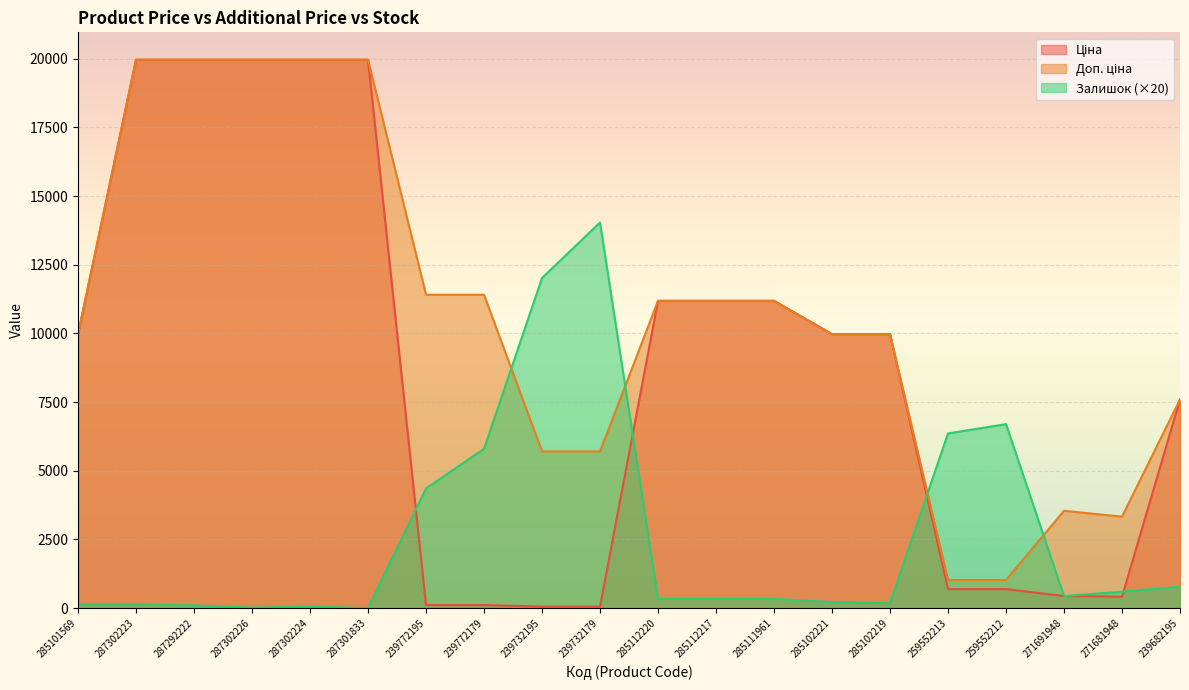

Reading left to right, list all the values displayed in this chart.

Ціна: 9975.0	19964.2	19964.2	19964.2	19964.2	19964.2	114.1	114.1	57.0	57.0	11188.2	11188.2	11188.2	9975.0	9975.0	693.7	693.7	443.1	416.6	7596.5
Доп. ціна: 9975.0	19964.2	19964.2	19964.2	19964.2	19964.2	11410.0	11410.0	5705.0	5705.0	11188.2	11188.2	11188.2	9975.0	9975.0	1024.6	1024.6	3545.0	3332.5	7596.5
Залишок: 140.0	140.0	100.0	20.0	60.0	0.0	4360.0	5800.0	12020.0	14040.0	340.0	340.0	340.0	220.0	180.0	6360.0	6700.0	440.0	600.0	780.0